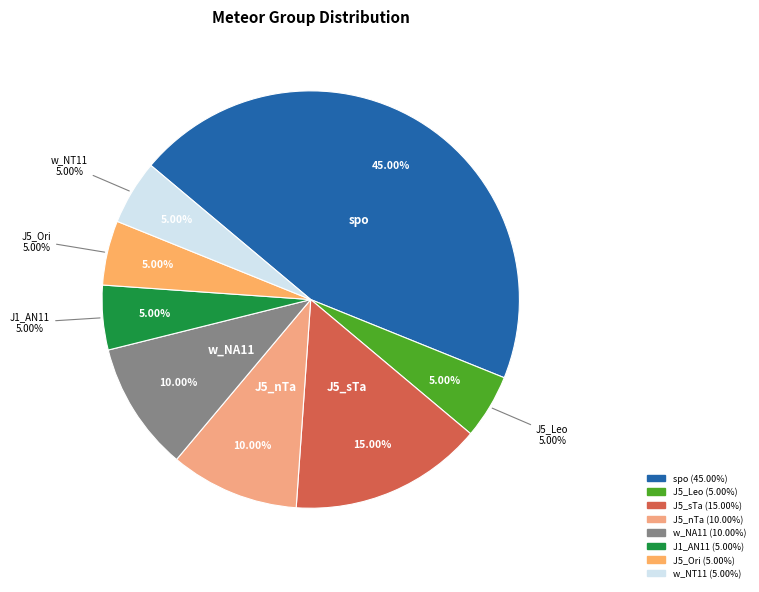

To the nearest percent, what is the difference between the largest and smallest slice percentages?

40%